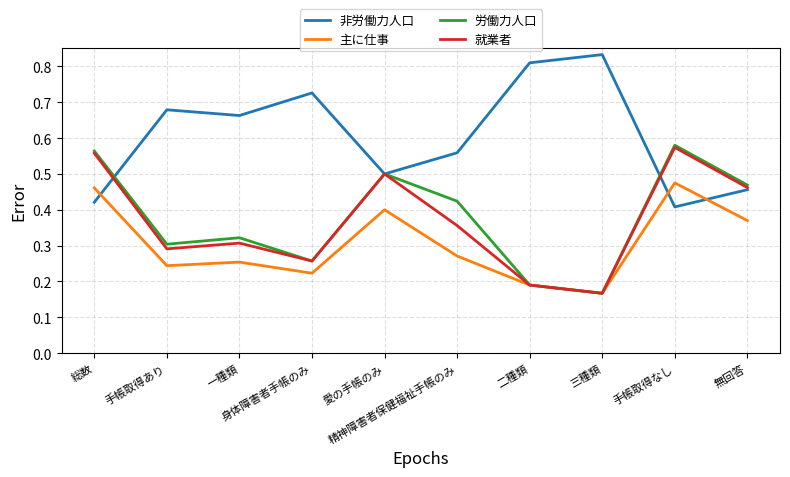

At how many categories does at least one series exceed 0?

10